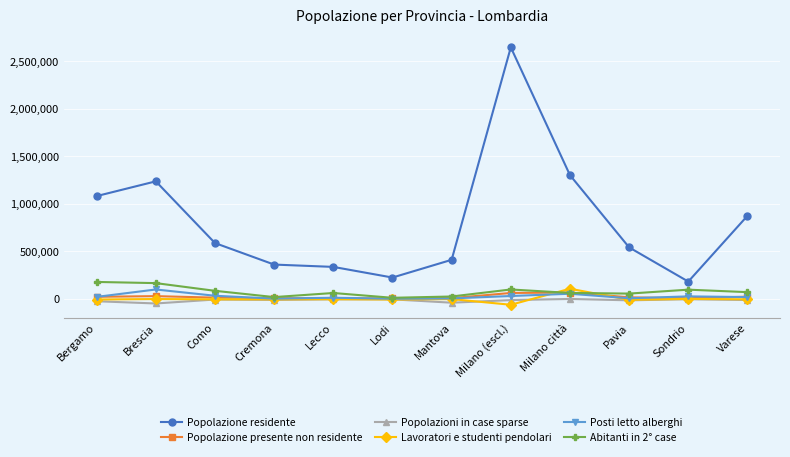

Count the number of data series in this chart.

6